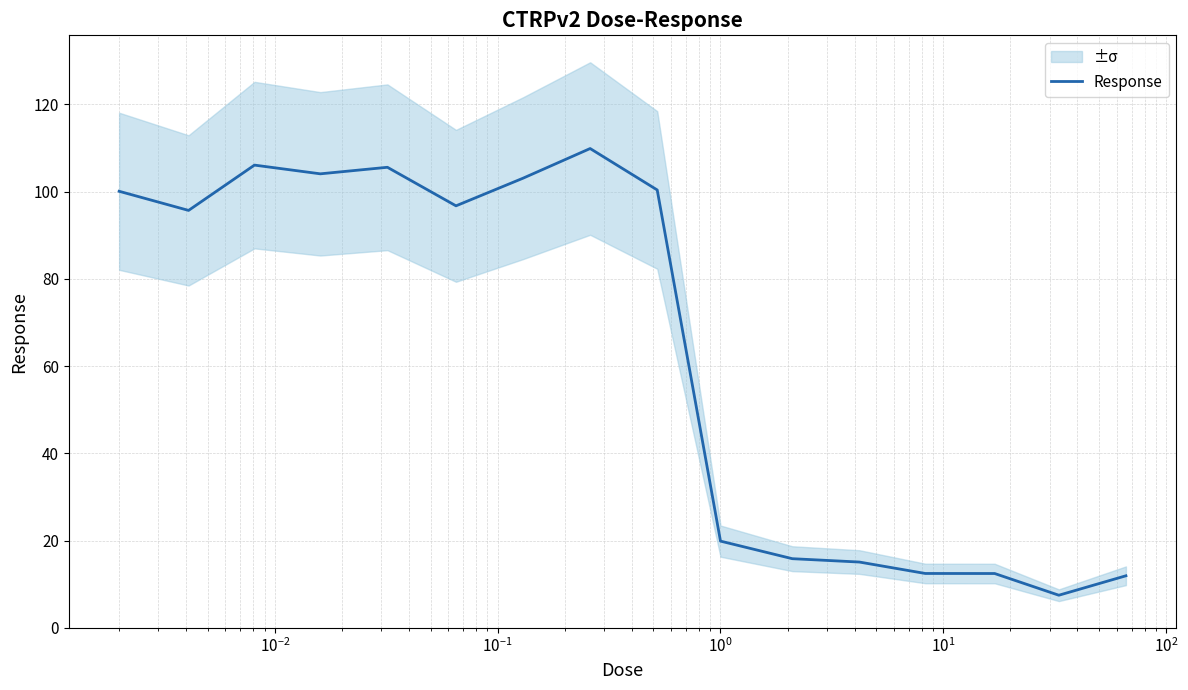

What is the highest value of the Response series?

109.9